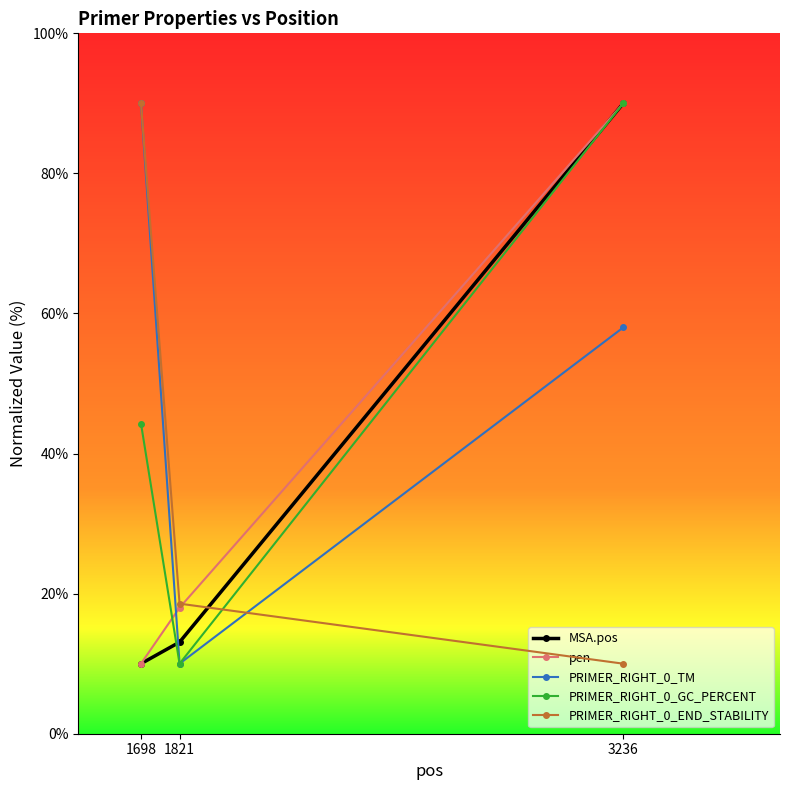

What are all the series names shown in the legend?

MSA.pos, pen, PRIMER_RIGHT_0_TM, PRIMER_RIGHT_0_GC_PERCENT, PRIMER_RIGHT_0_END_STABILITY